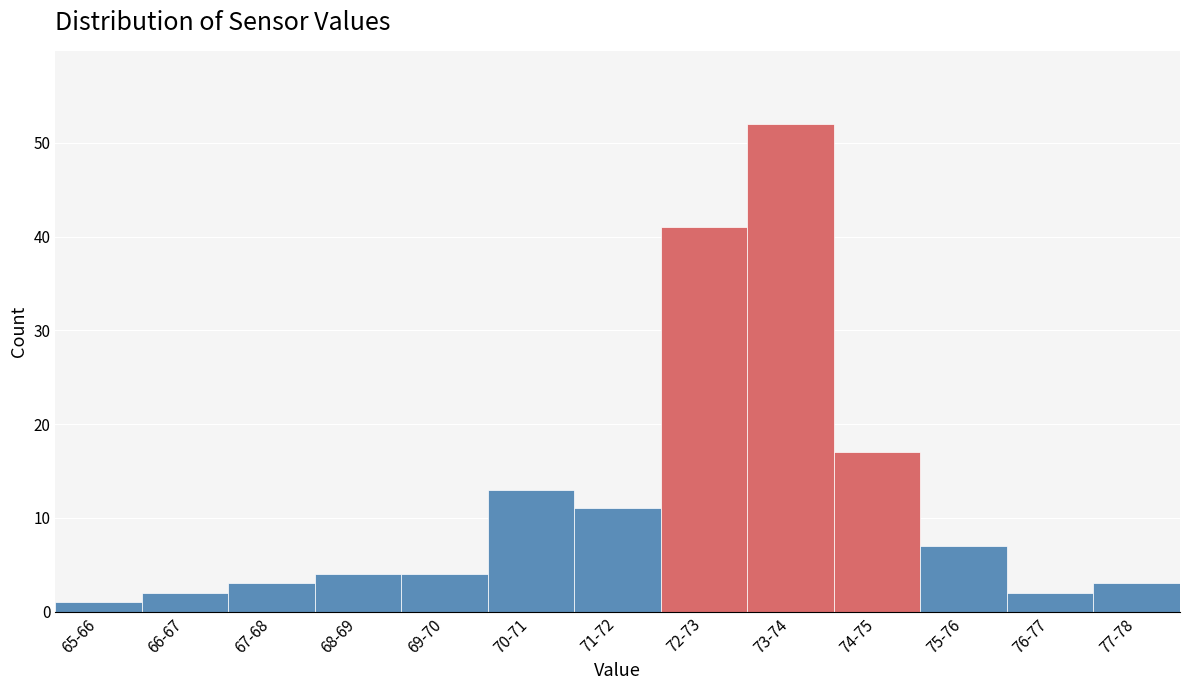

Reading left to right, transcribe all the data shown in this chart.

65-66=1	66-67=2	67-68=3	68-69=4	69-70=4	70-71=13	71-72=11	72-73=41	73-74=52	74-75=17	75-76=7	76-77=2	77-78=3